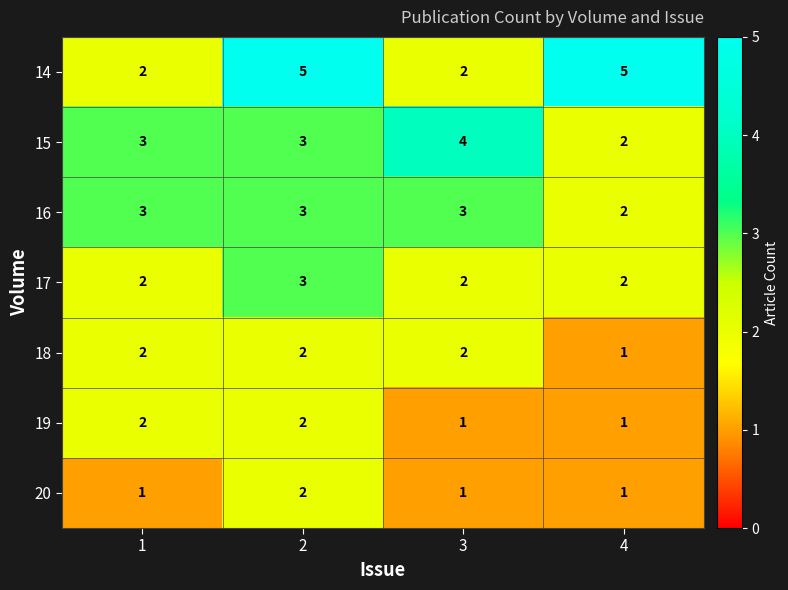

Is it true that 17 equals 3 at 3?

False